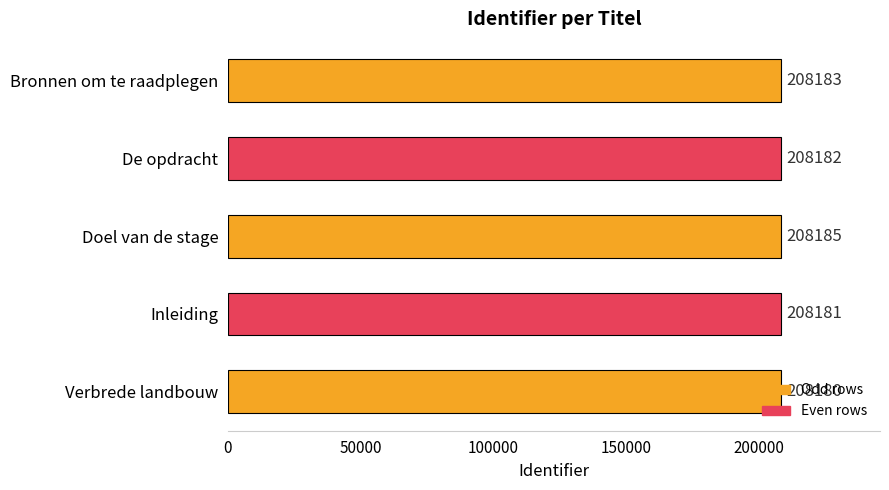

How many bars are there in total?

5